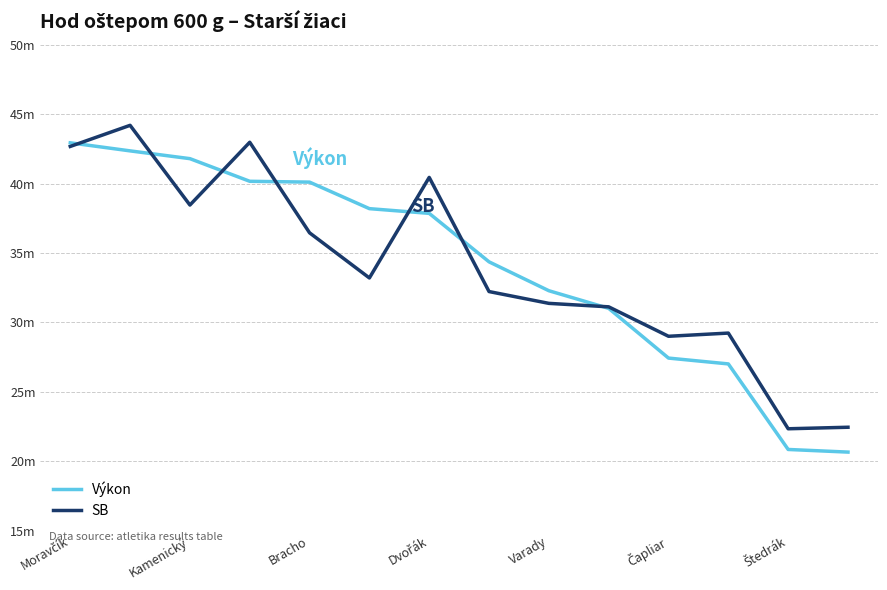

True or false: Výkon has more than 1 points higher than both neighbors.

False